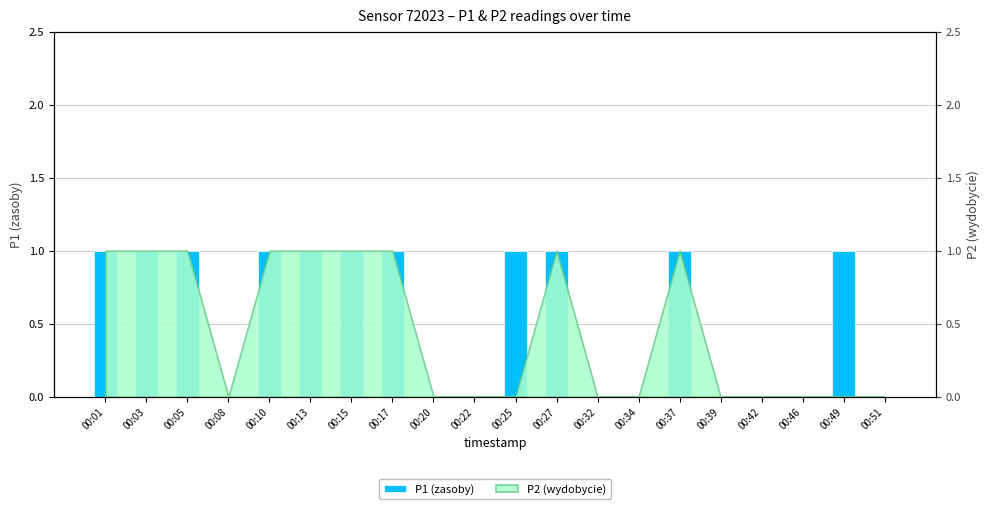

What is the approximate value at 00:49?

1